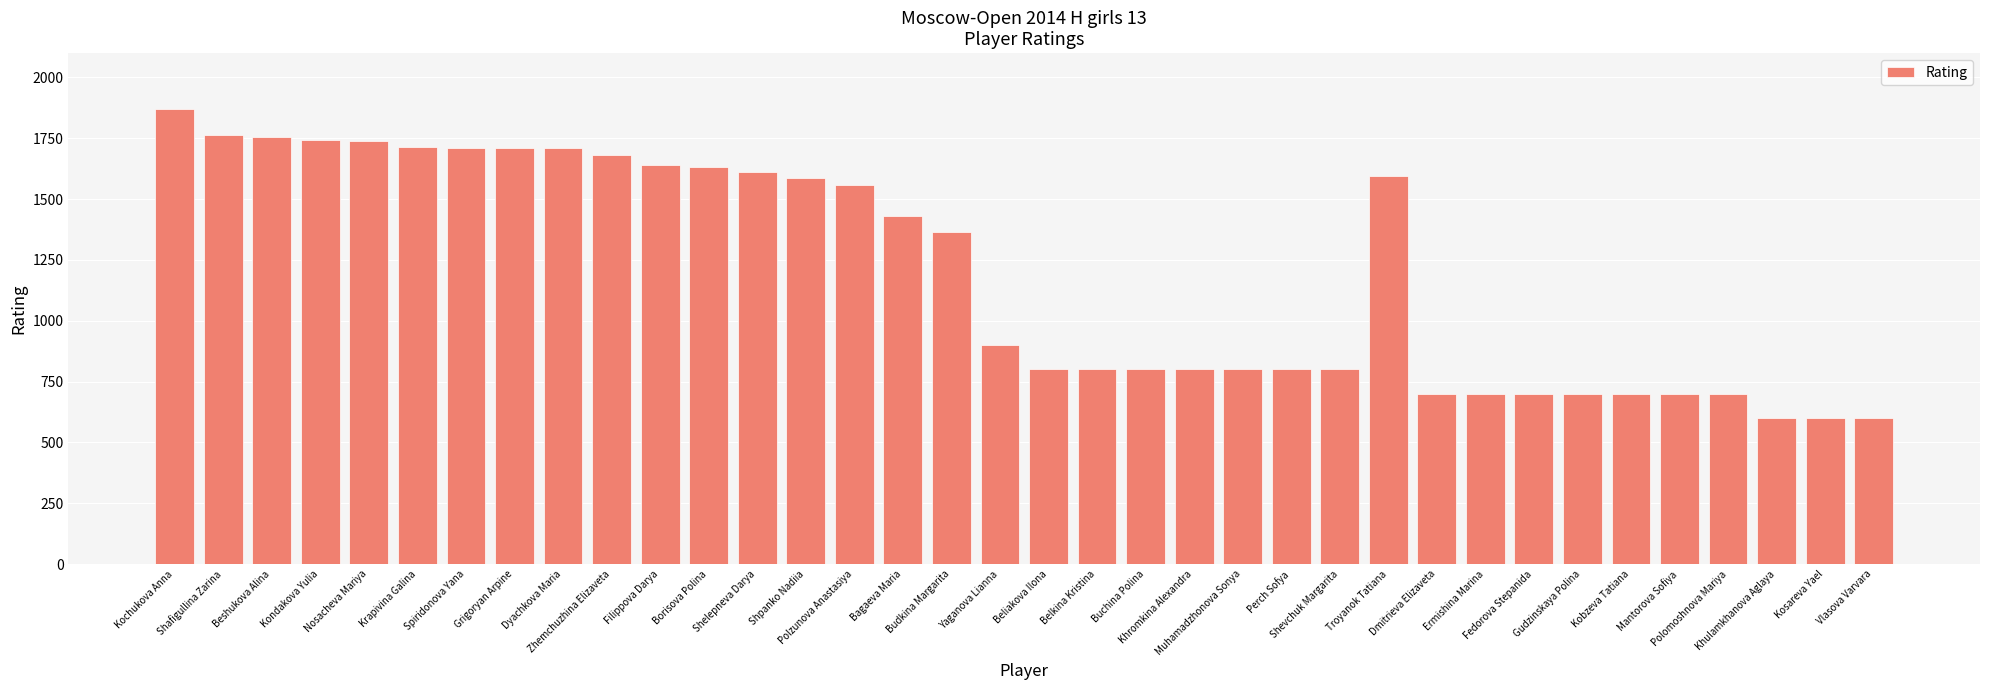

Between Shpanko Nadiia and Shafigullina Zarina, which is larger?

Shafigullina Zarina